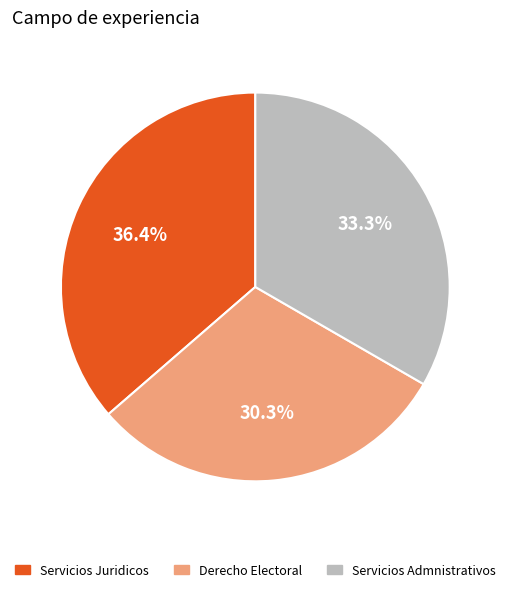

How many segments does this pie chart have?

3